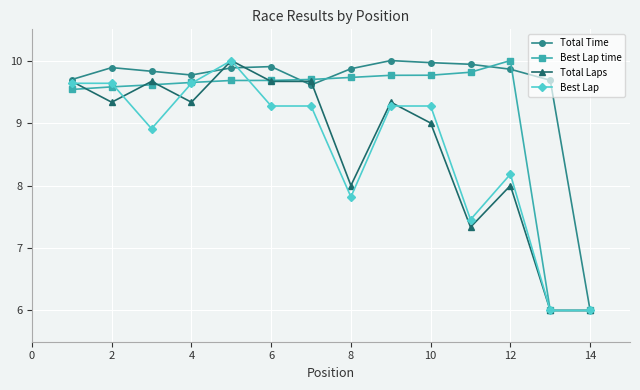

In Total Time, how many points are higher than both neighbors (excluding endpoints)?

3